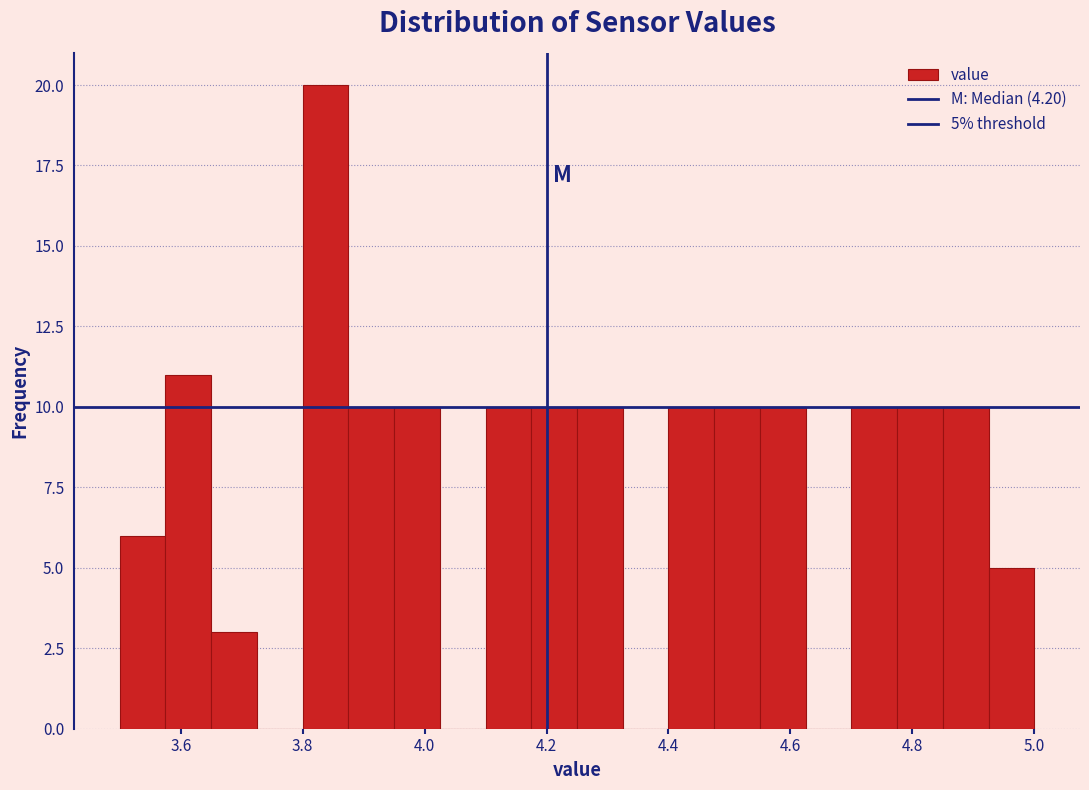

Read against the x-axis, roughly where is the centre of the tallest bar?

3.84